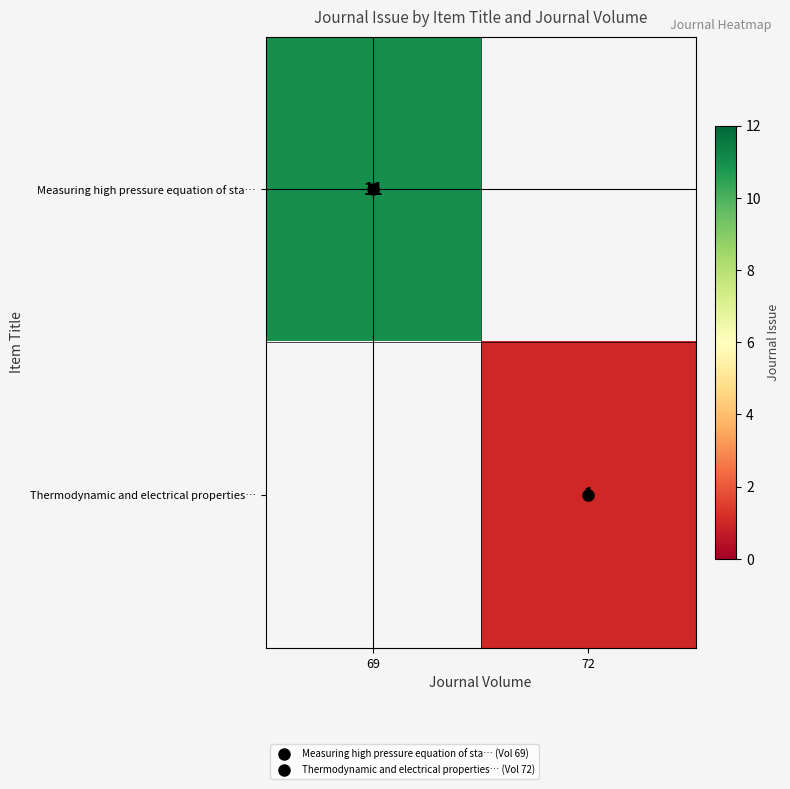

Is it true that Measuring high pressure equation of sta… equals 0 at 72?

True